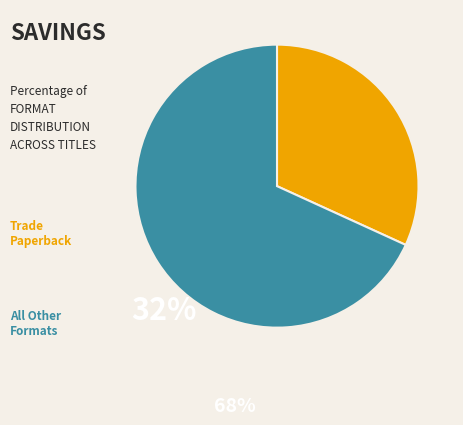

Is there a majority slice in this chart?

Yes